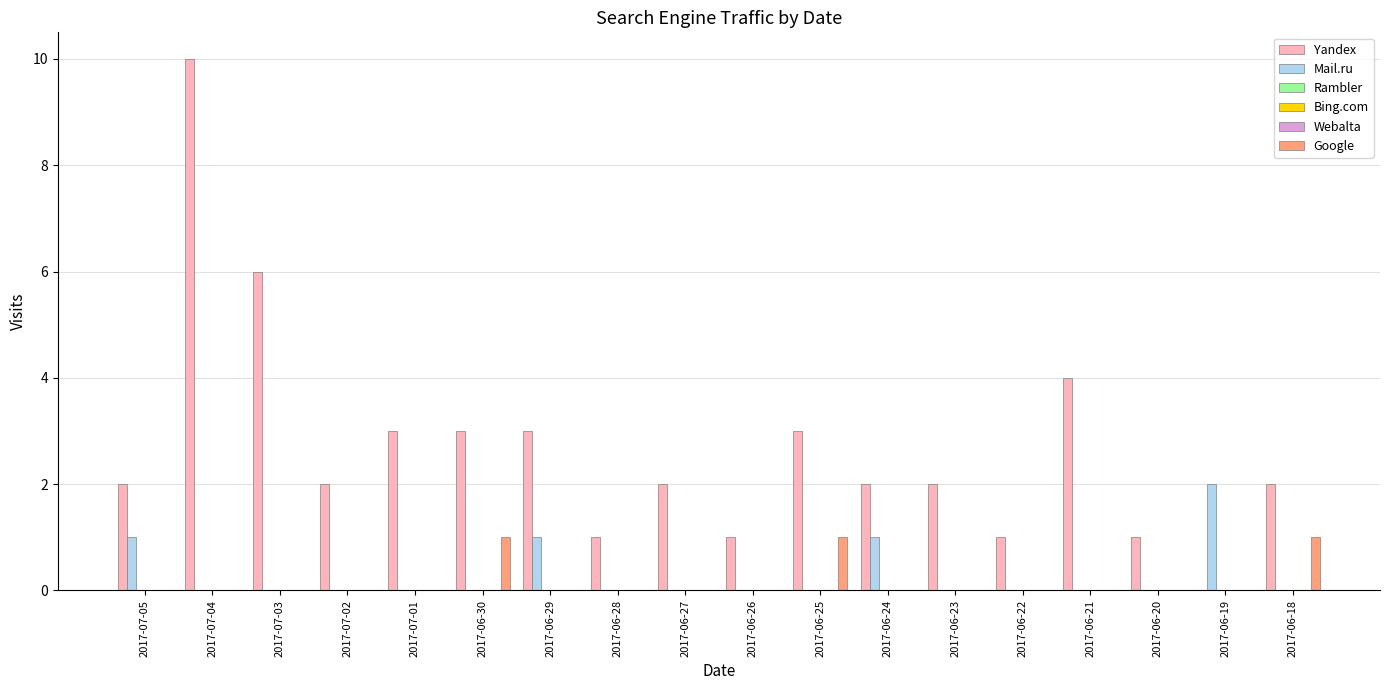

Reading left to right, what are all the values shown in this chart?

Yandex: 2017-07-05=2	2017-07-04=10	2017-07-03=6	2017-07-02=2	2017-07-01=3	2017-06-30=3	2017-06-29=3	2017-06-28=1	2017-06-27=2	2017-06-26=1	2017-06-25=3	2017-06-24=2	2017-06-23=2	2017-06-22=1	2017-06-21=4	2017-06-20=1	2017-06-19=0	2017-06-18=2
Mail.ru: 2017-07-05=1	2017-07-04=0	2017-07-03=0	2017-07-02=0	2017-07-01=0	2017-06-30=0	2017-06-29=1	2017-06-28=0	2017-06-27=0	2017-06-26=0	2017-06-25=0	2017-06-24=1	2017-06-23=0	2017-06-22=0	2017-06-21=0	2017-06-20=0	2017-06-19=2	2017-06-18=0
Rambler: 2017-07-05=0	2017-07-04=0	2017-07-03=0	2017-07-02=0	2017-07-01=0	2017-06-30=0	2017-06-29=0	2017-06-28=0	2017-06-27=0	2017-06-26=0	2017-06-25=0	2017-06-24=0	2017-06-23=0	2017-06-22=0	2017-06-21=0	2017-06-20=0	2017-06-19=0	2017-06-18=0
Bing.com: 2017-07-05=0	2017-07-04=0	2017-07-03=0	2017-07-02=0	2017-07-01=0	2017-06-30=0	2017-06-29=0	2017-06-28=0	2017-06-27=0	2017-06-26=0	2017-06-25=0	2017-06-24=0	2017-06-23=0	2017-06-22=0	2017-06-21=0	2017-06-20=0	2017-06-19=0	2017-06-18=0
Webalta: 2017-07-05=0	2017-07-04=0	2017-07-03=0	2017-07-02=0	2017-07-01=0	2017-06-30=0	2017-06-29=0	2017-06-28=0	2017-06-27=0	2017-06-26=0	2017-06-25=0	2017-06-24=0	2017-06-23=0	2017-06-22=0	2017-06-21=0	2017-06-20=0	2017-06-19=0	2017-06-18=0
Google: 2017-07-05=0	2017-07-04=0	2017-07-03=0	2017-07-02=0	2017-07-01=0	2017-06-30=1	2017-06-29=0	2017-06-28=0	2017-06-27=0	2017-06-26=0	2017-06-25=1	2017-06-24=0	2017-06-23=0	2017-06-22=0	2017-06-21=0	2017-06-20=0	2017-06-19=0	2017-06-18=1